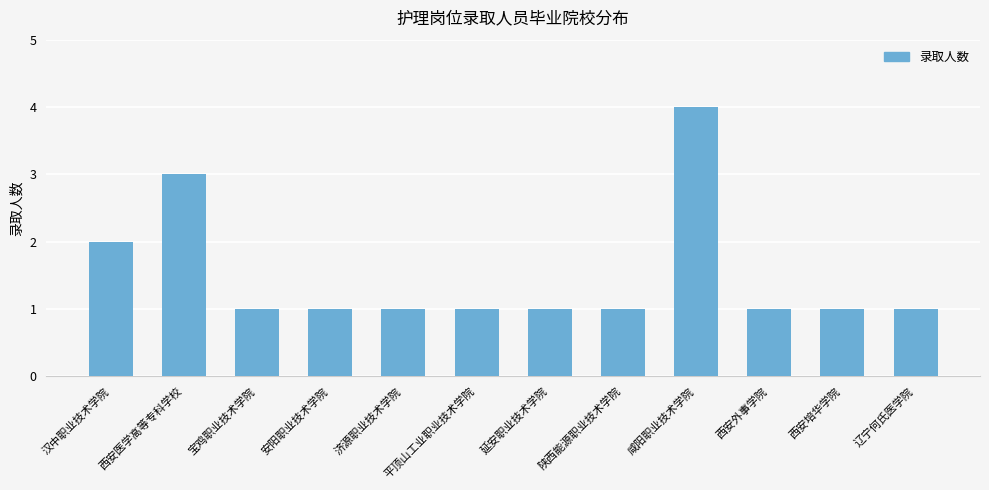

The value at 西安培华学院 is 2. True or false?

False